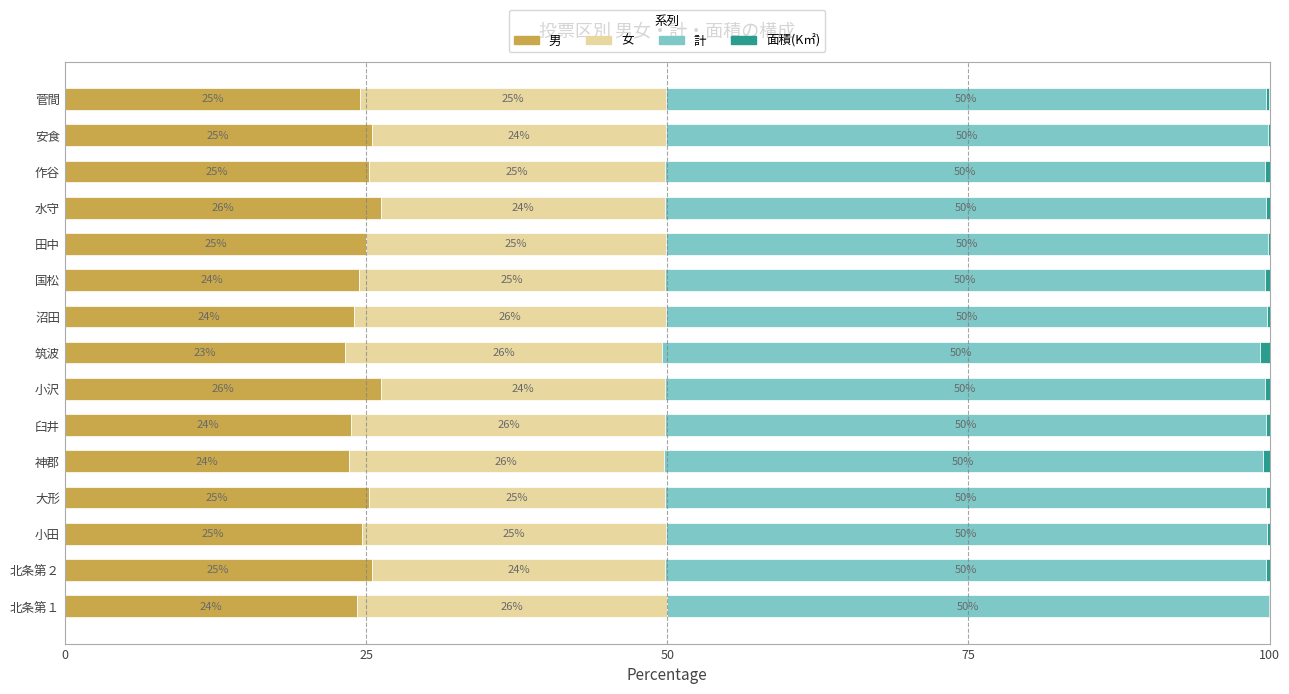

The value of 男 at 国松 is 6.8. True or false?

False